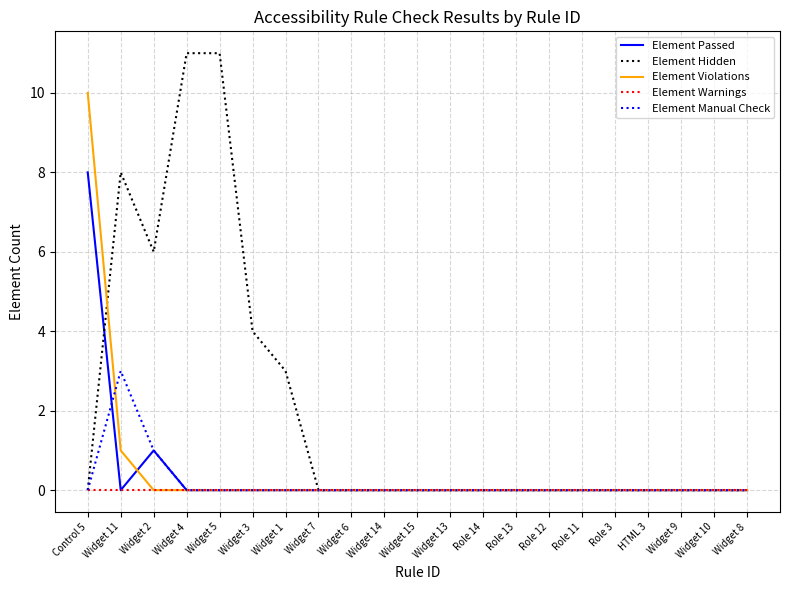

List the series in order of their peak value, highest first.

Element Hidden, Element Violations, Element Passed, Element Manual Check, Element Warnings